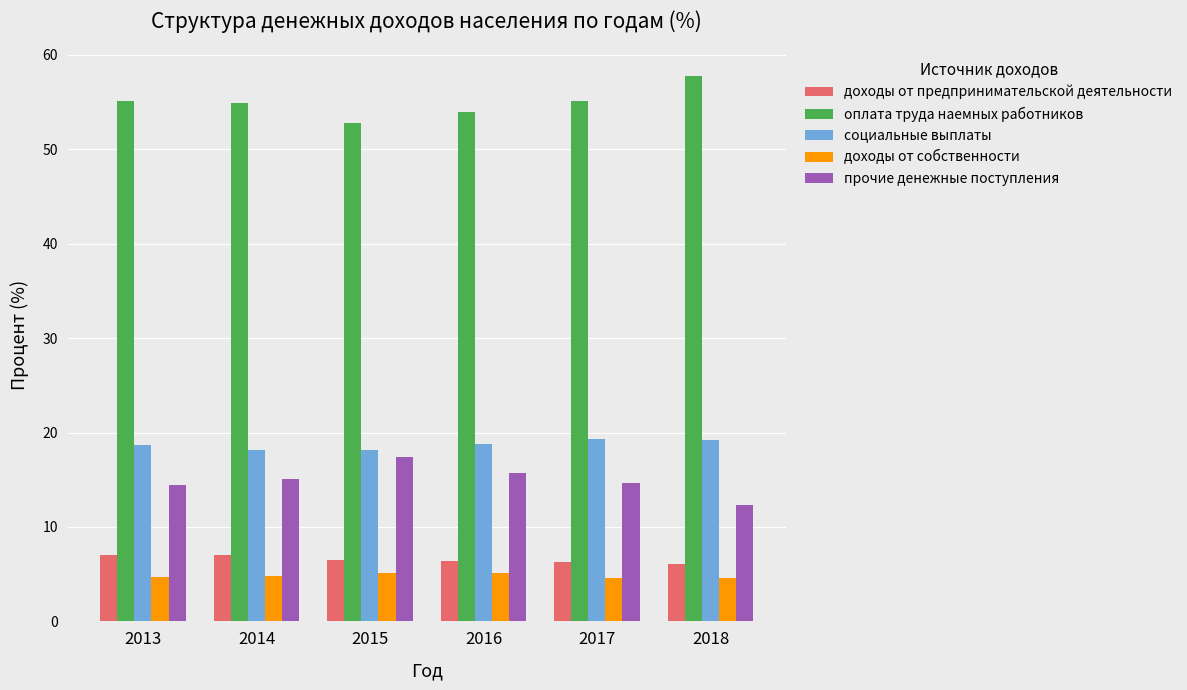

What value does the прочие денежные поступления series have at 2013?

14.5